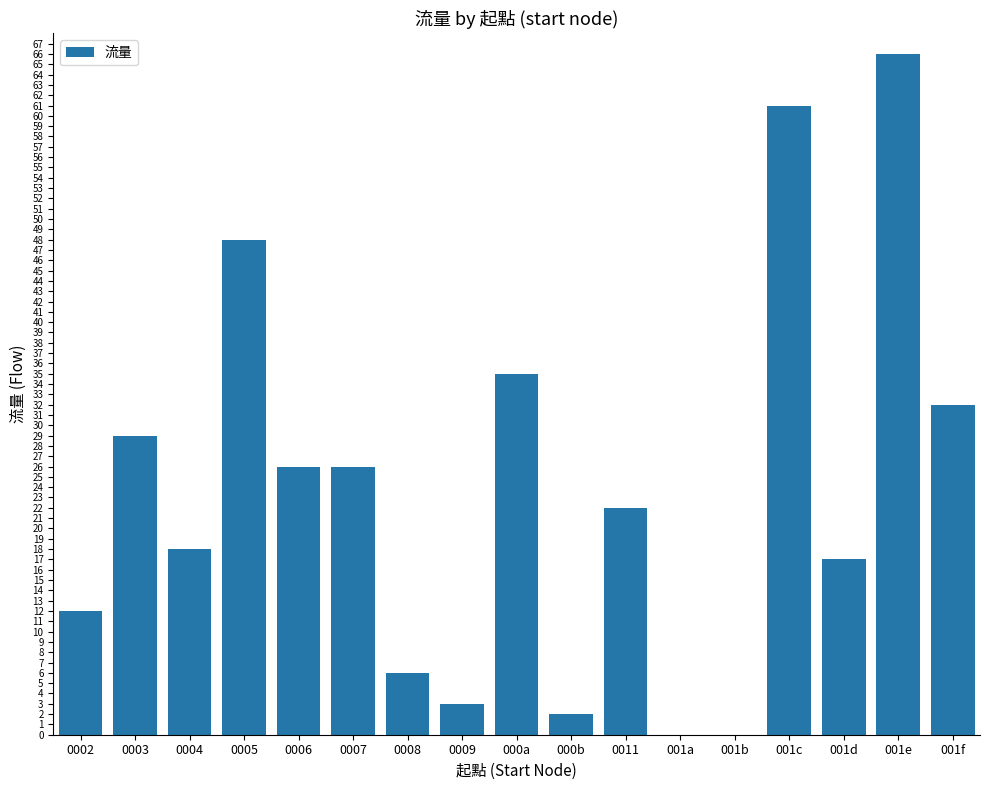

True or false: the data shows 22 at 0011.

True